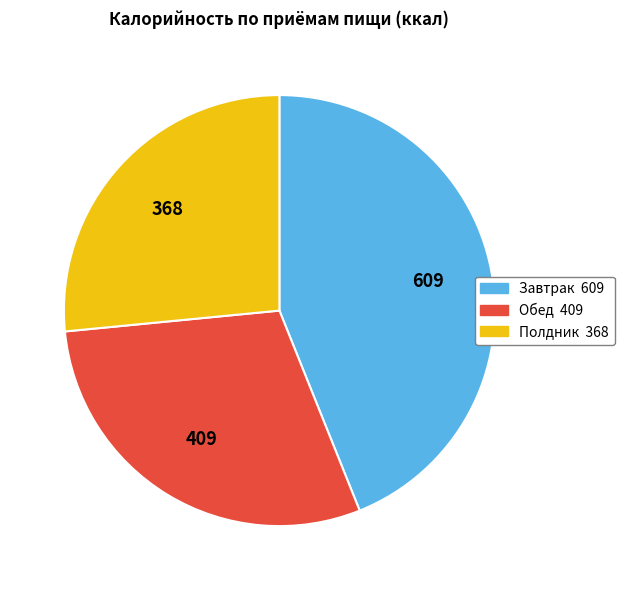

Is there a majority slice in this chart?

No